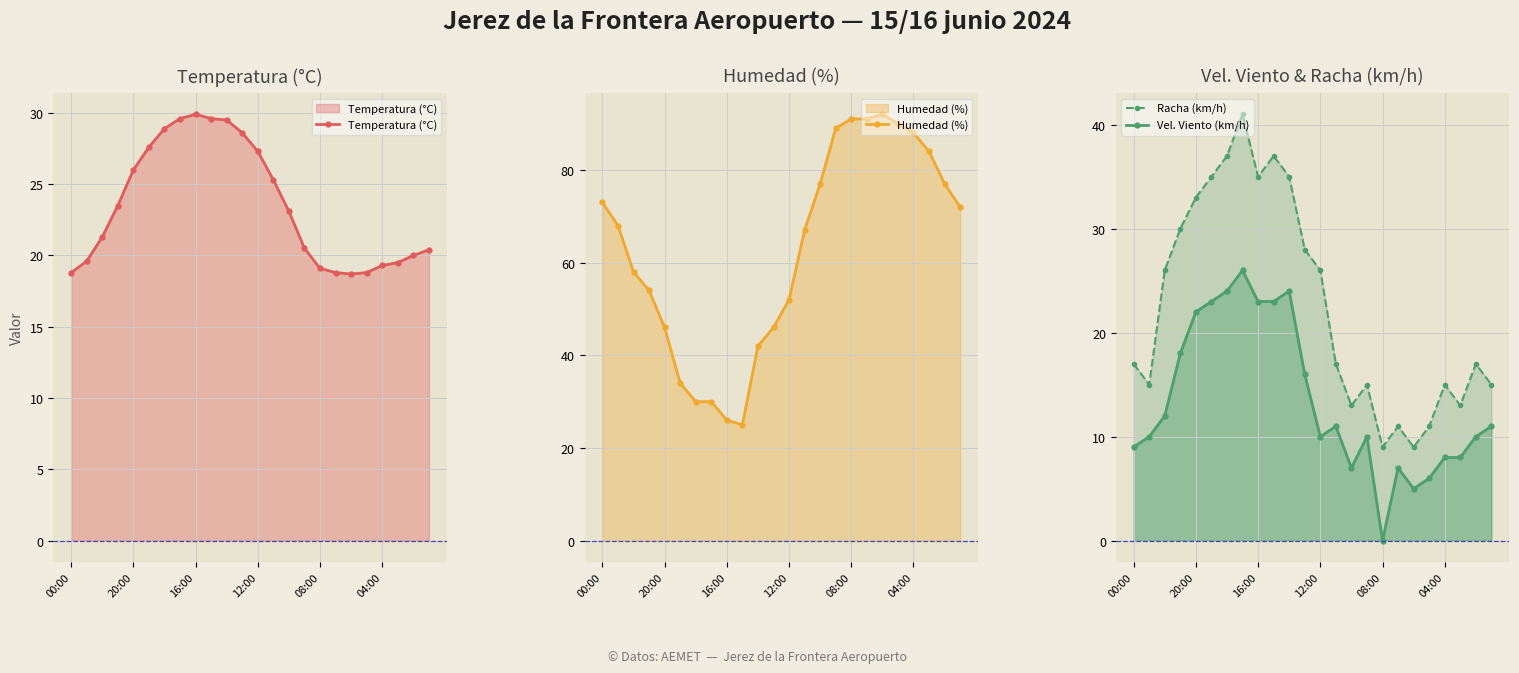

True or false: Racha (km/h) and Vel. Viento (km/h) intersect in this chart.

False